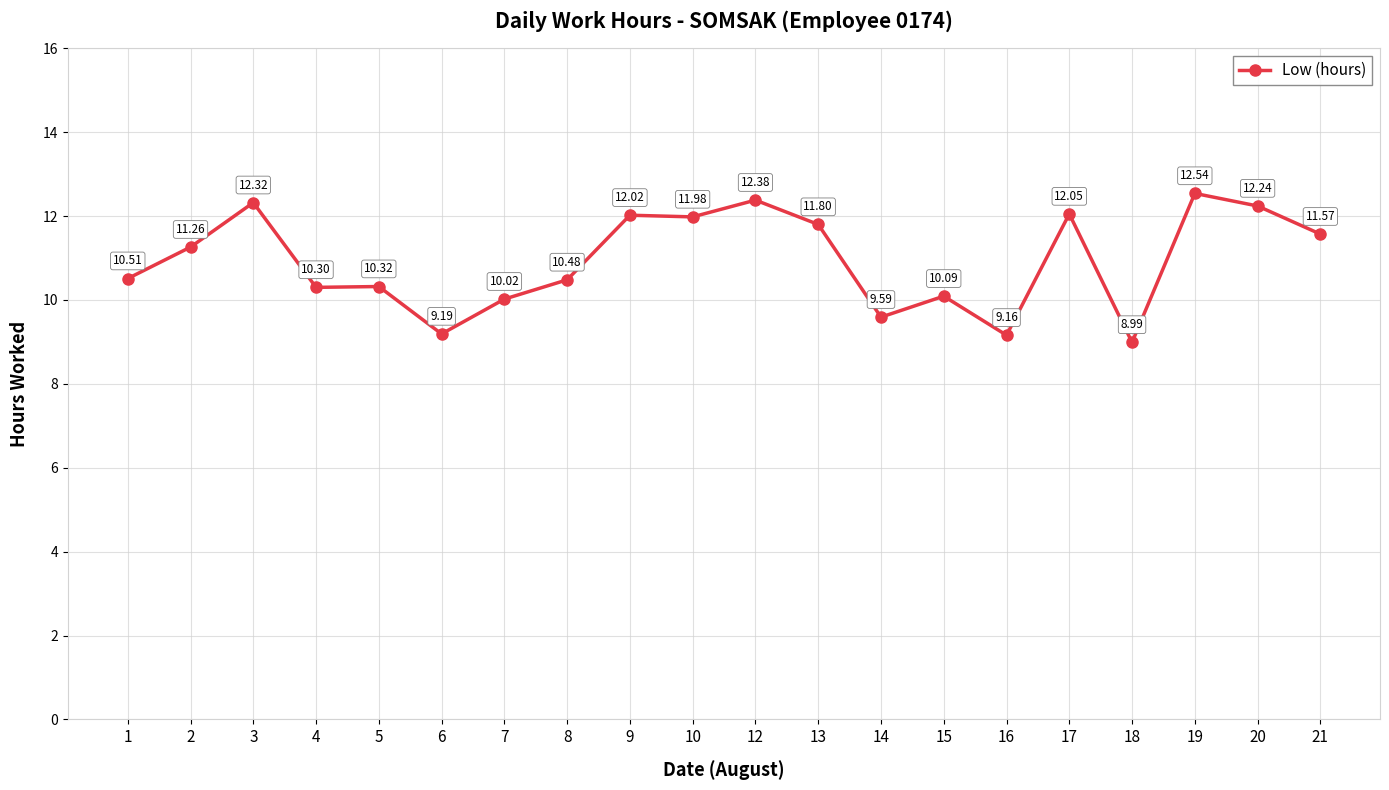

The value at 18 is 9.0. True or false?

True